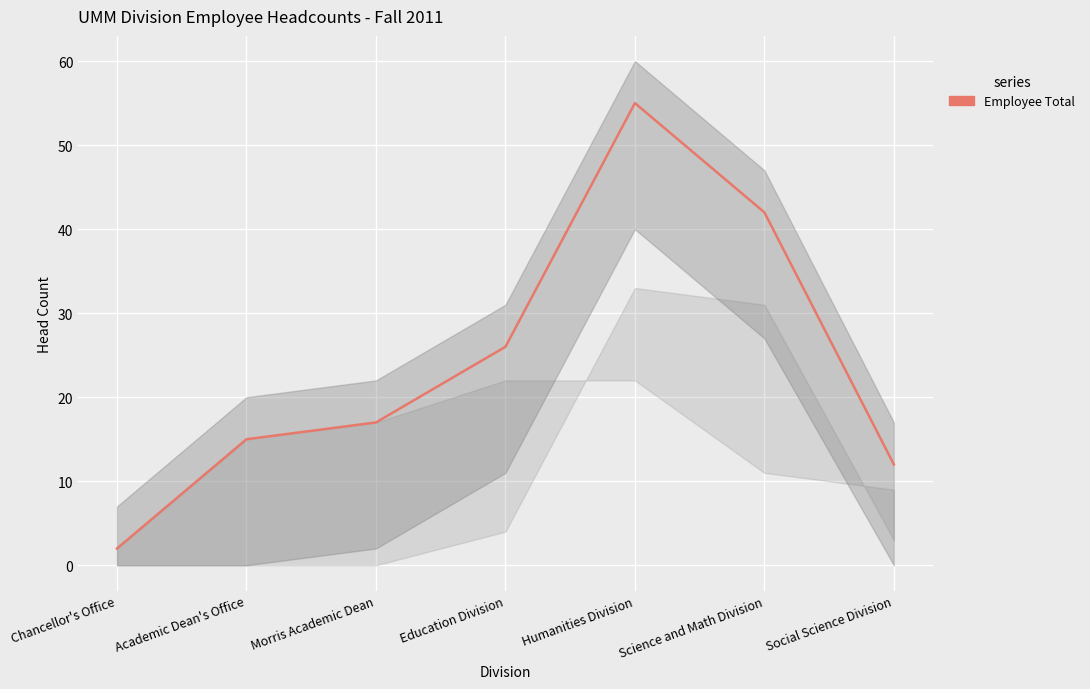

Rank the categories by value from highest to lowest.

Humanities Division, Science and Math Division, Education Division, Morris Academic Dean, Academic Dean's Office, Social Science Division, Chancellor's Office